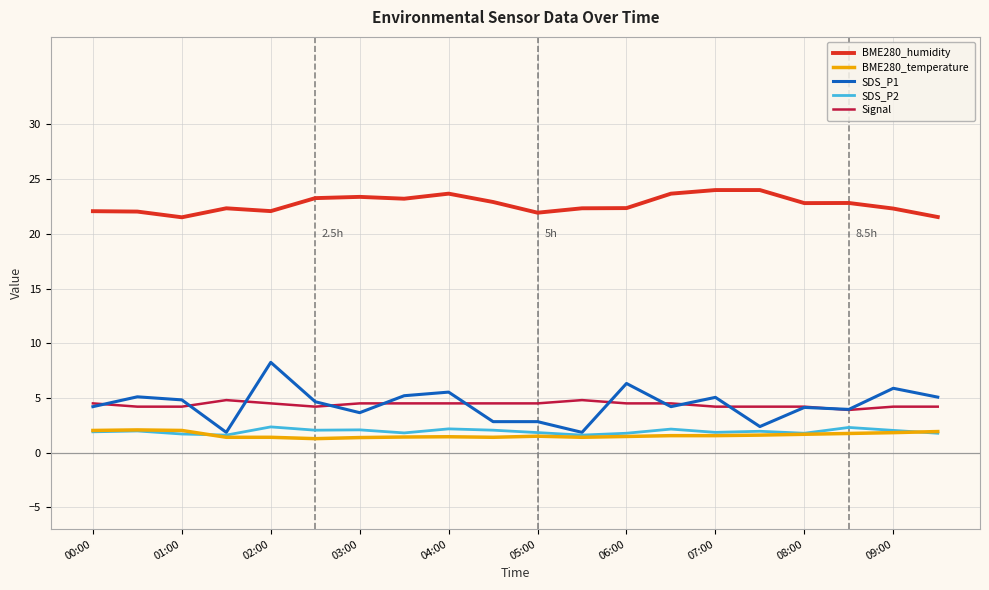

What is the minimum value for Signal?

3.9